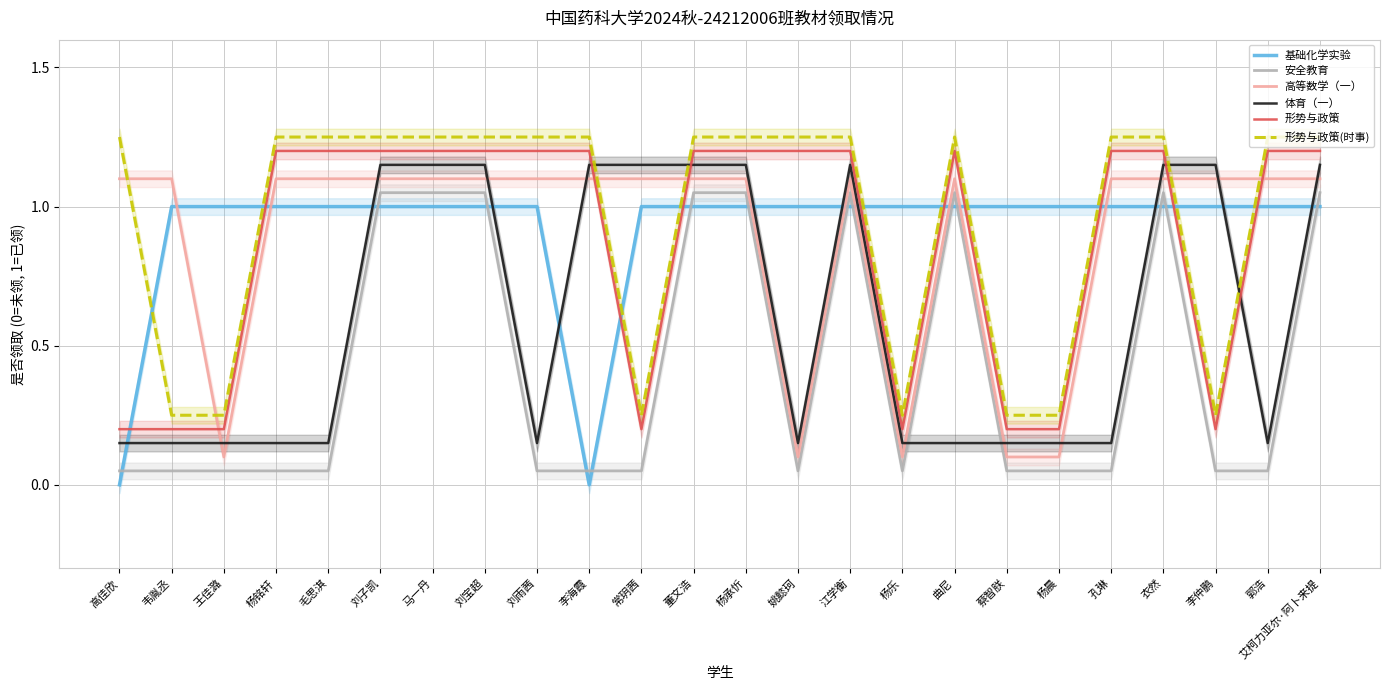

The value of 形势与政策 at 王佳潞 is 0.2. True or false?

True